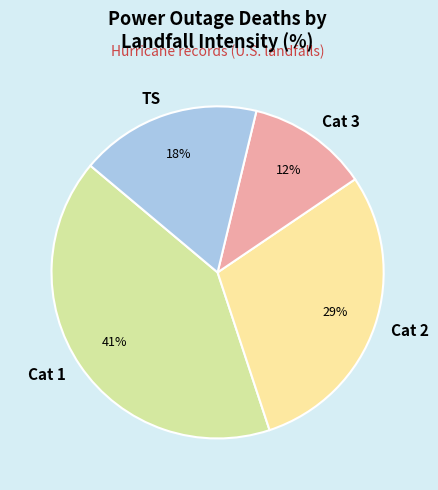

Count the number of slices in the pie.

4